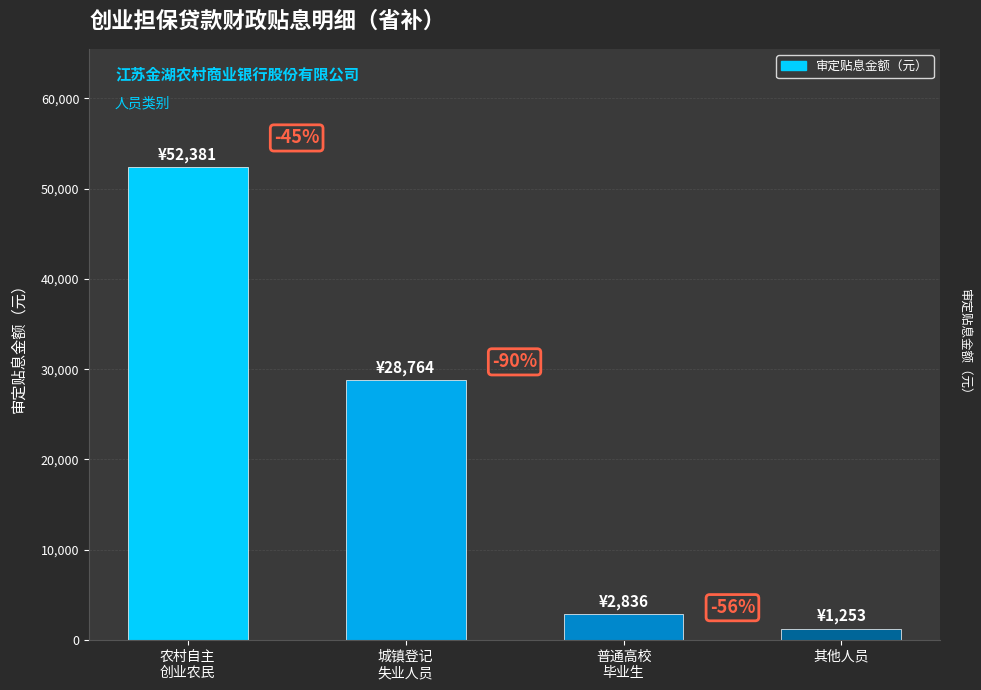

Does the chart contain any negative values?

No